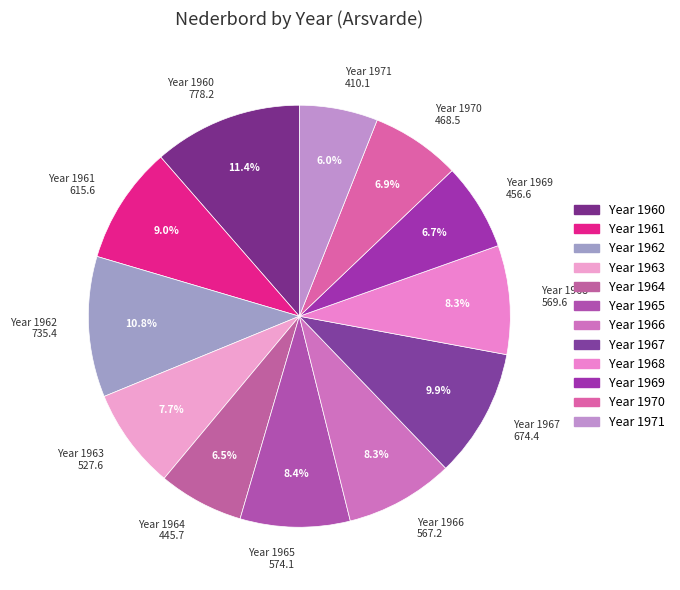

Does any single category account for the majority?

No